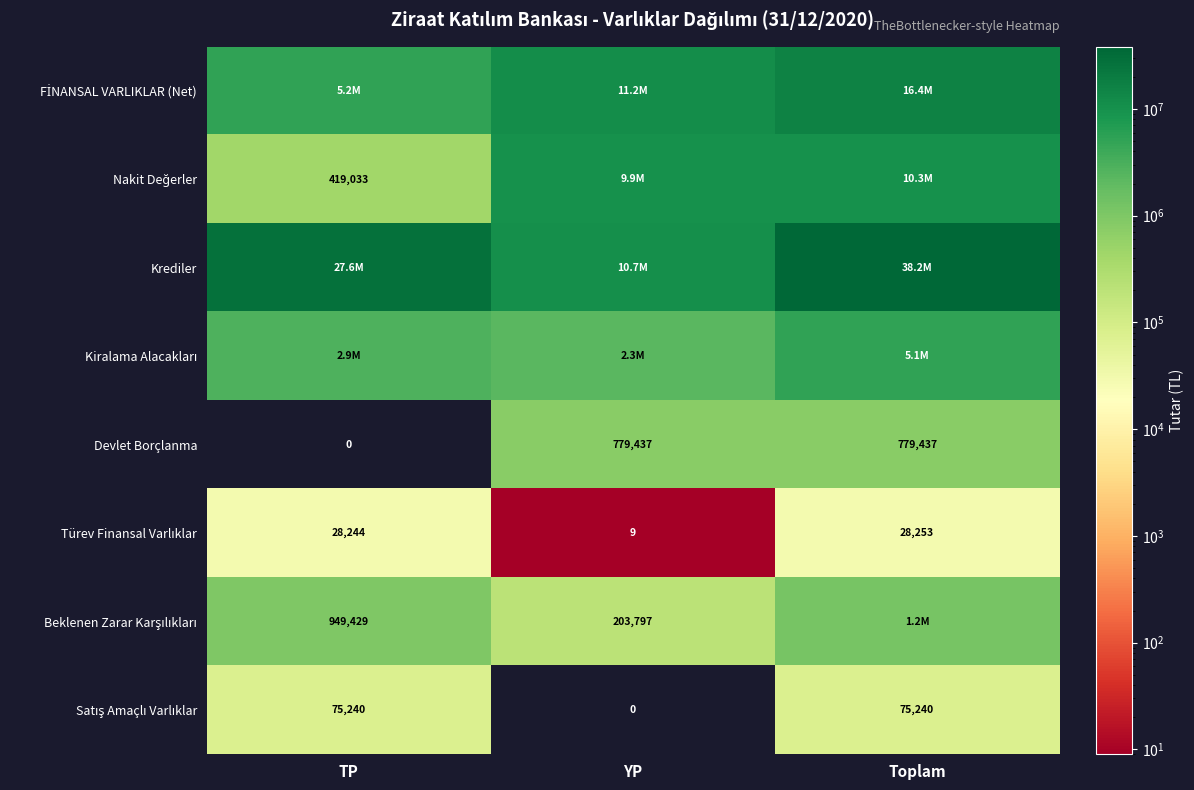

What is the highest value of the Devlet Borçlanma series?

779437